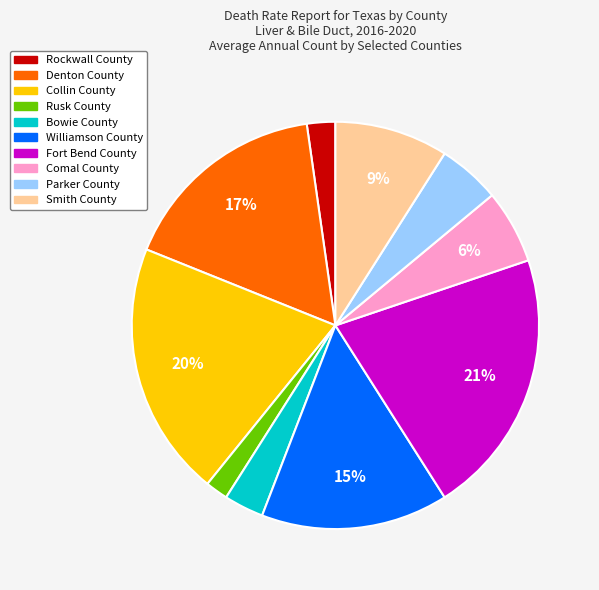

Which category has the biggest portion of the pie?

Fort Bend County